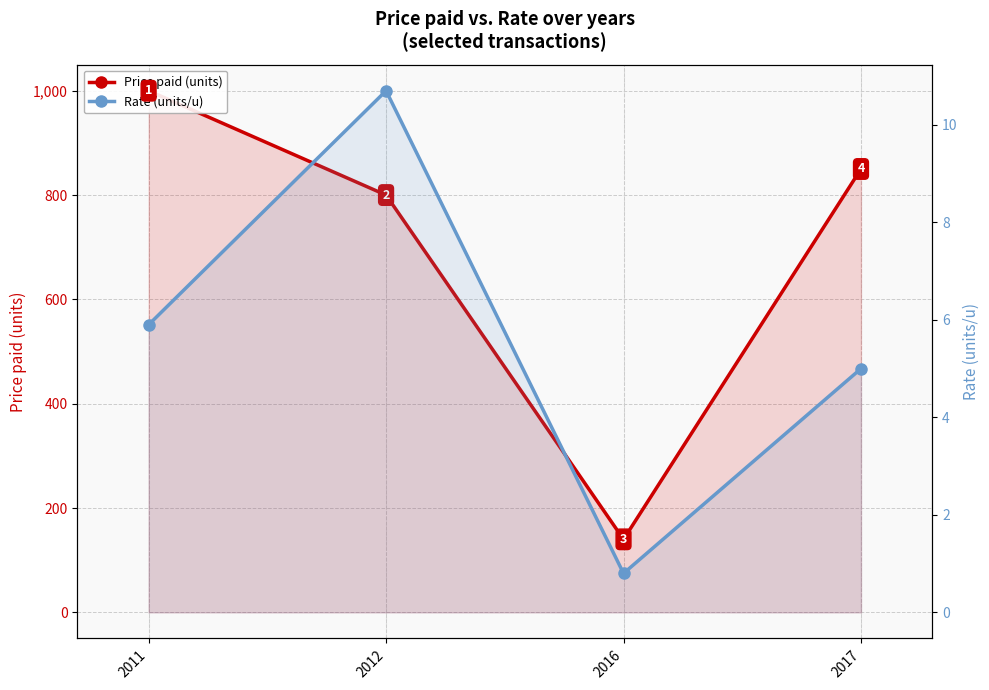

Where is Price paid (units) nearest to the value 570?

2012